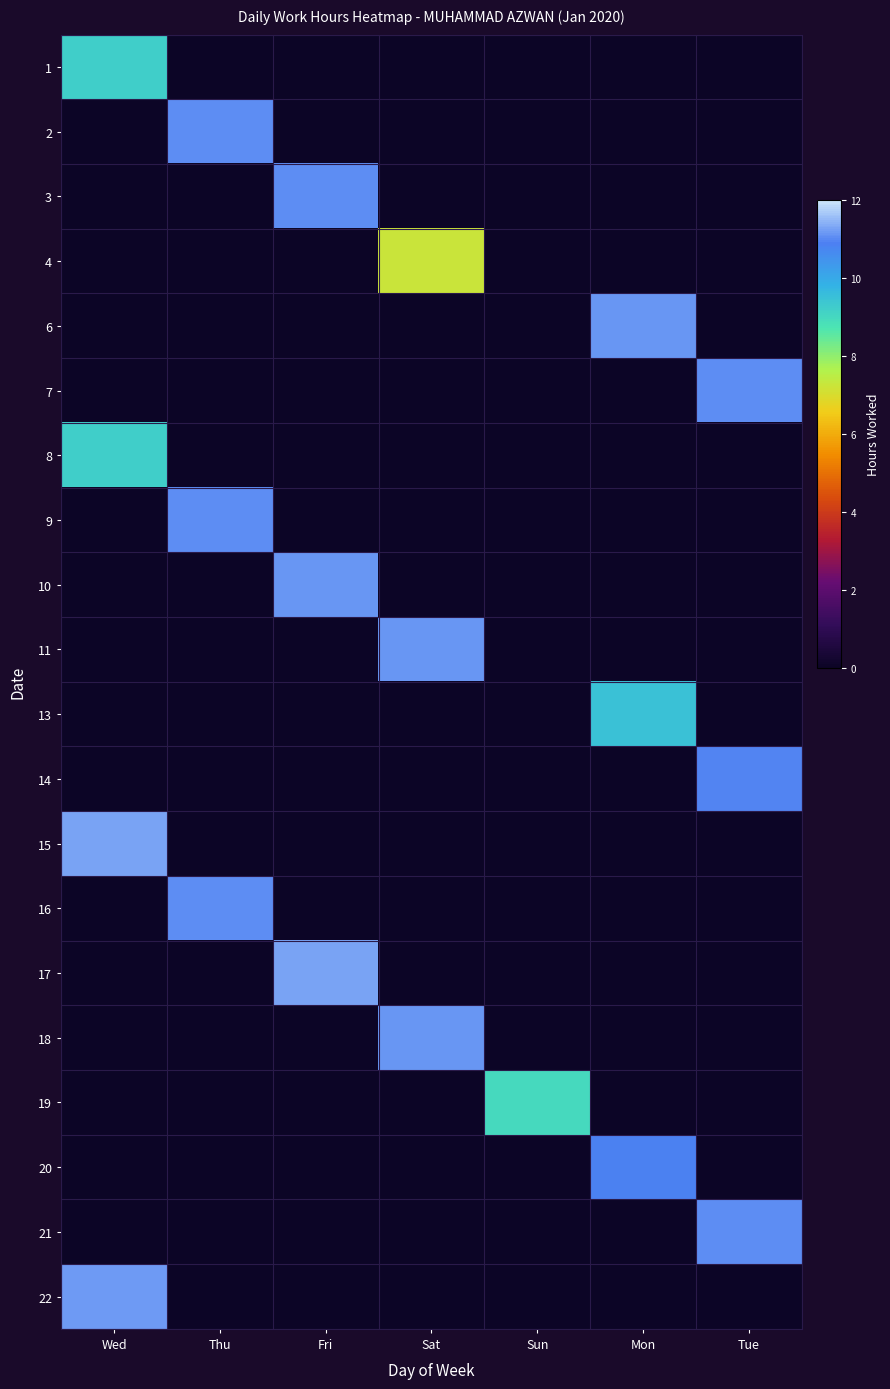

What is the total value across all series at Thu?

33.2